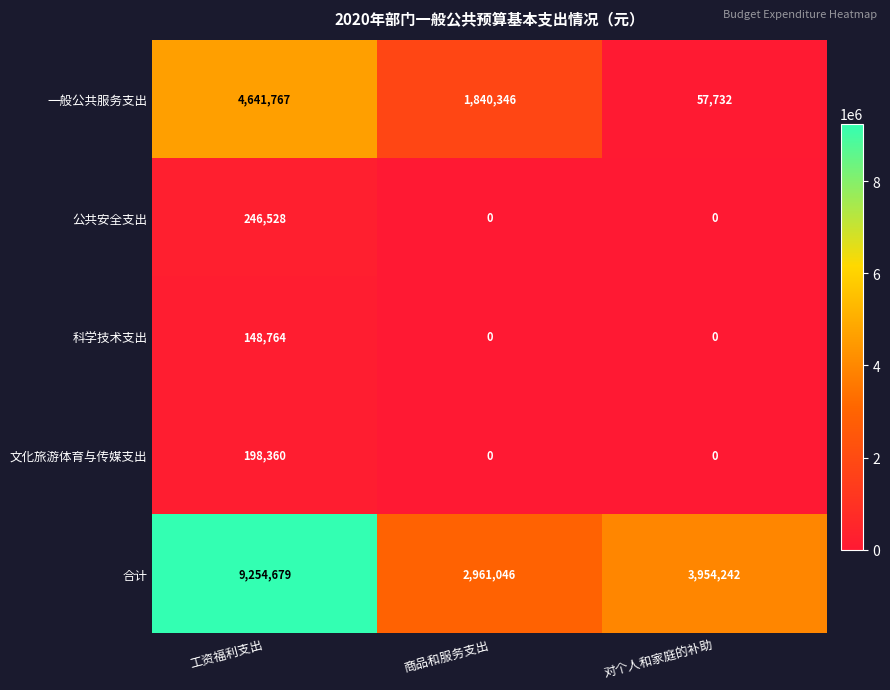

Which series has the largest total across all categories?

合计